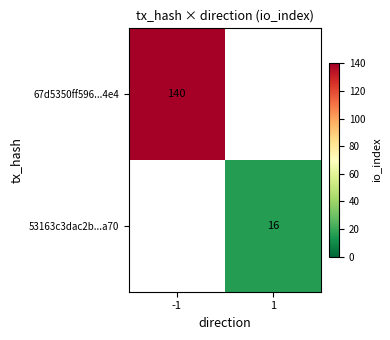

How many series are shown in this chart?

2